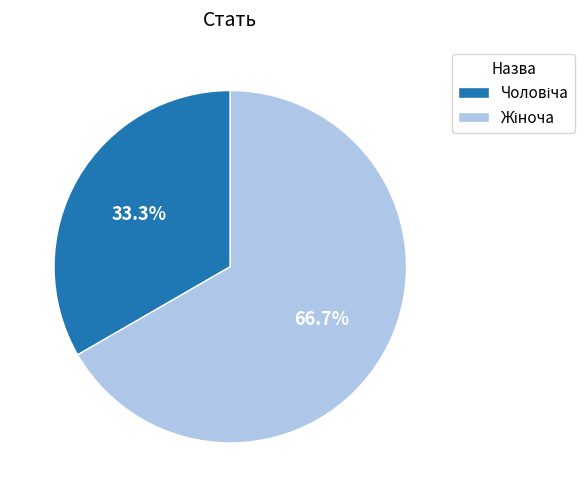

Is there a majority slice in this chart?

Yes